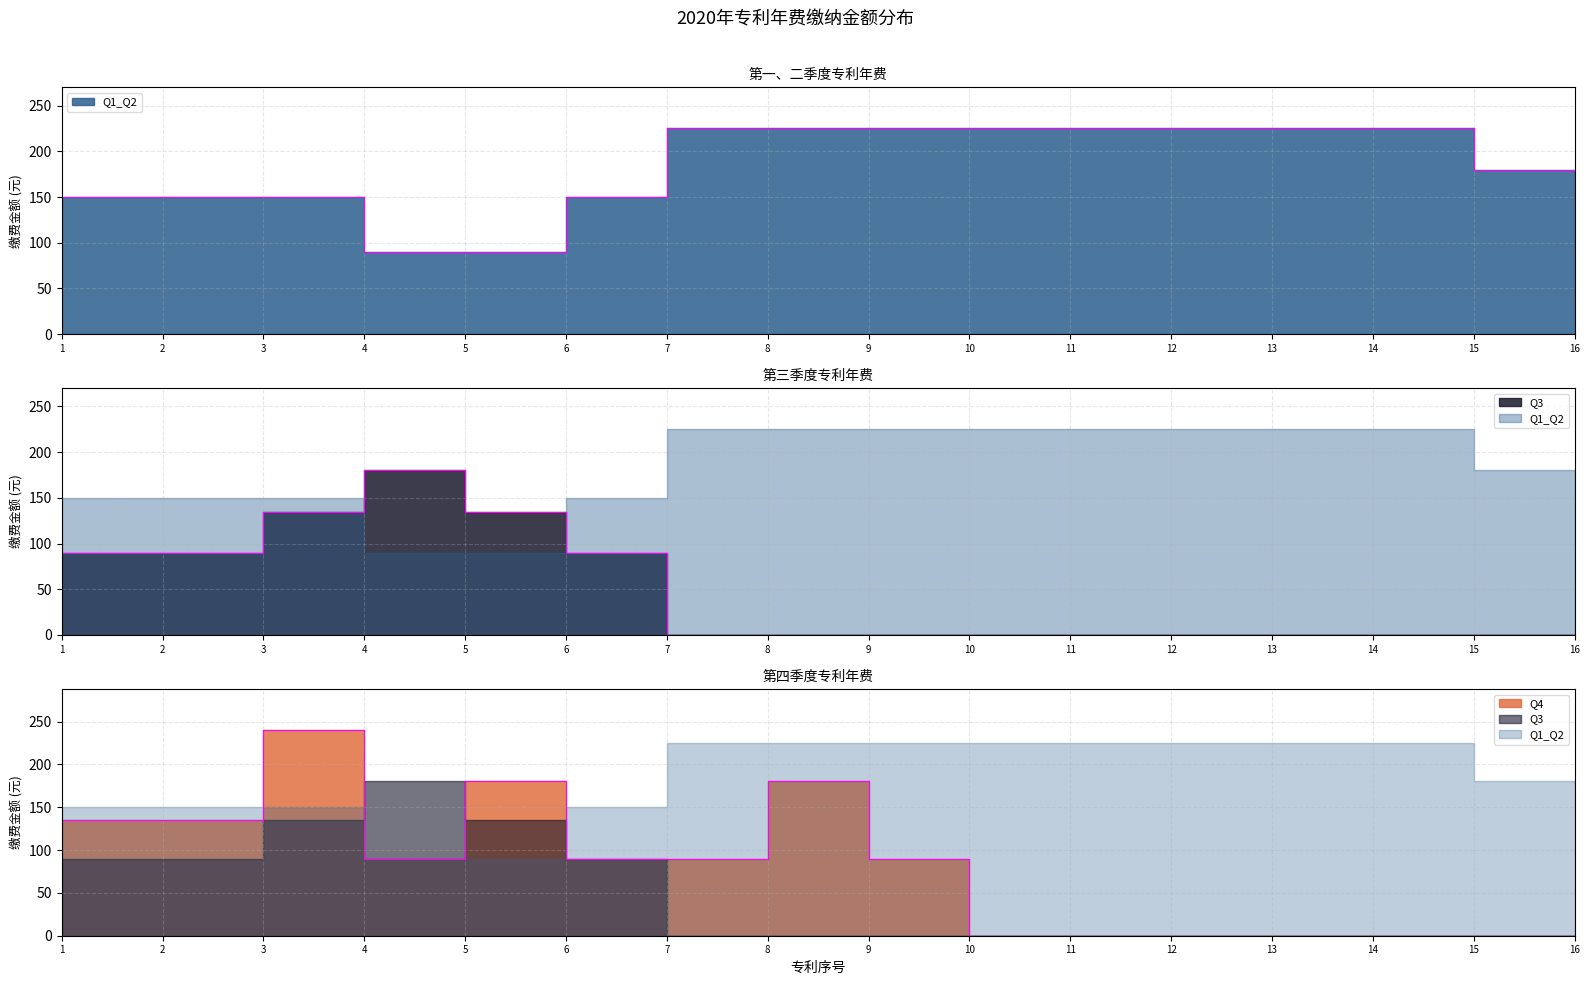

Which series has the largest range (max minus min)?

Q4